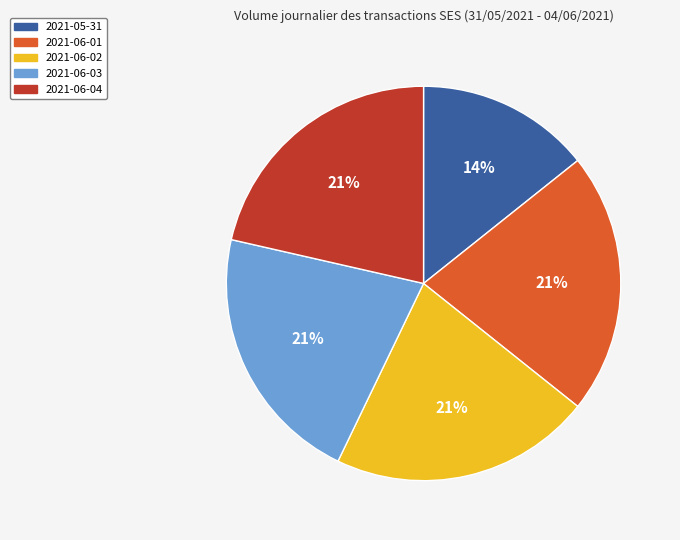

To the nearest percent, what percentage of the pie is 2021-06-02?

21%